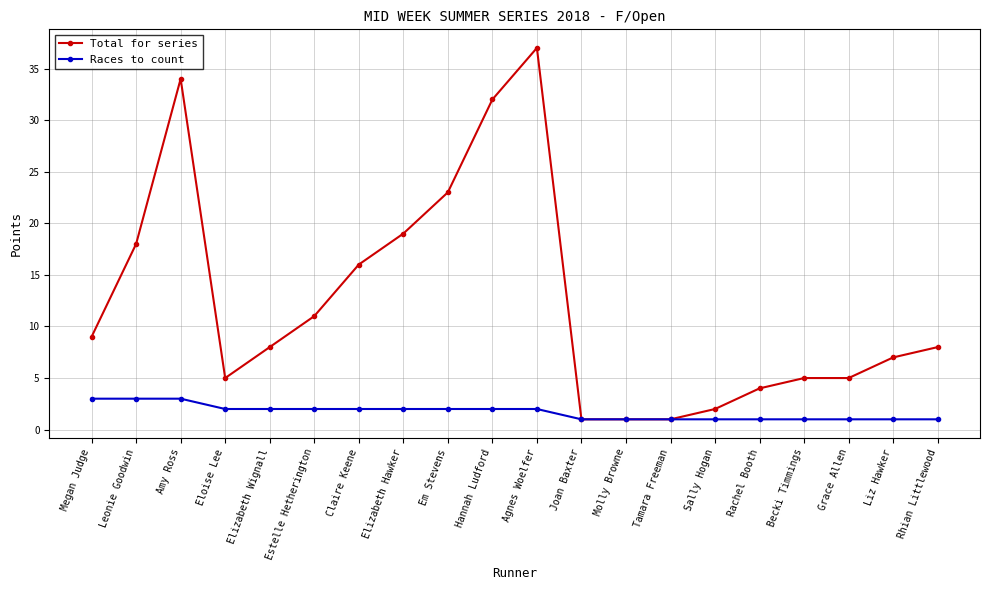

Where is the first local maximum for Total for series?

Amy Ross